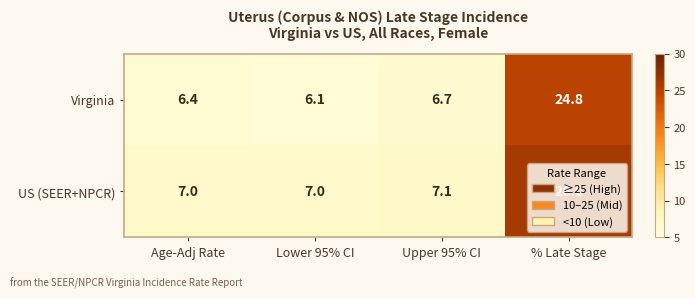

True or false: Virginia has a value of 1.5 at Upper 95% CI.

False